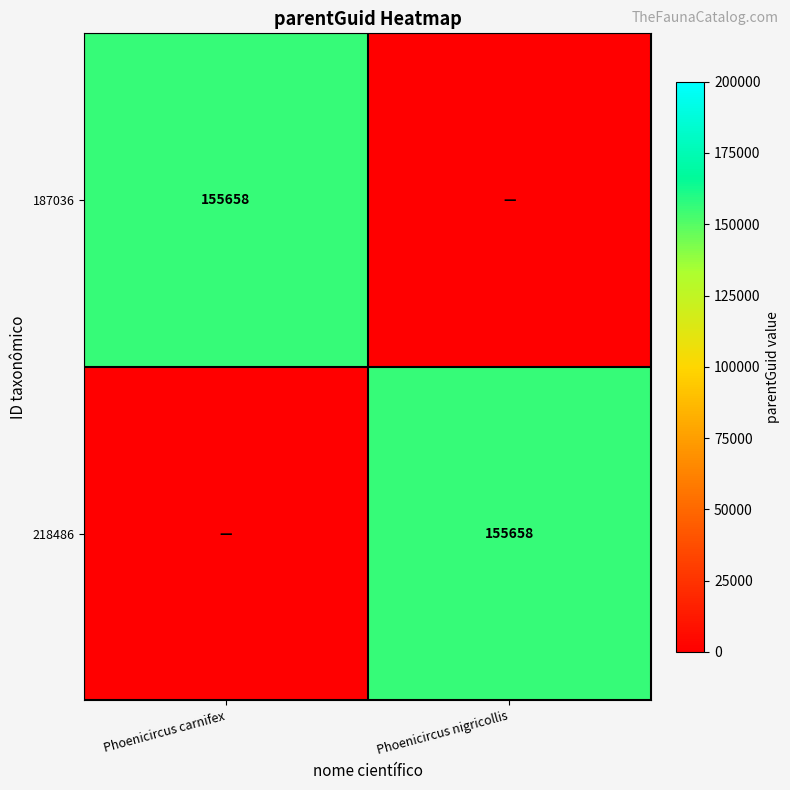

Is it true that 218486 equals 155658 at Phoenicircus nigricollis?

True